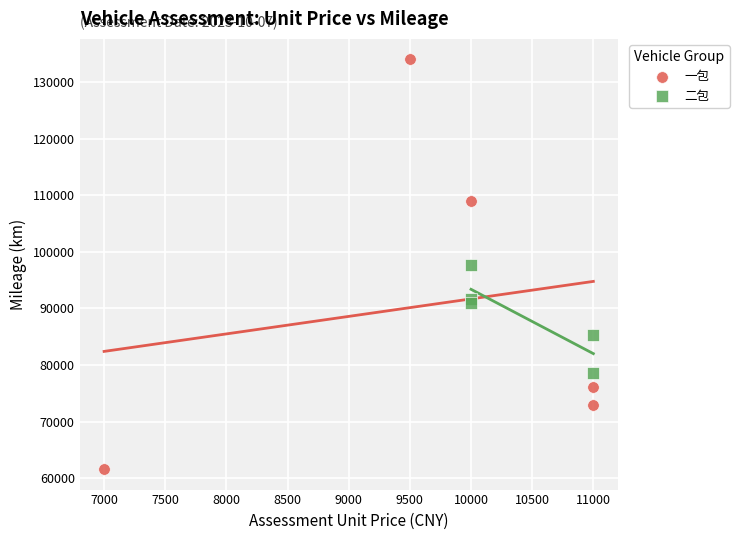

Which series has the largest Y range (max minus min)?

一包